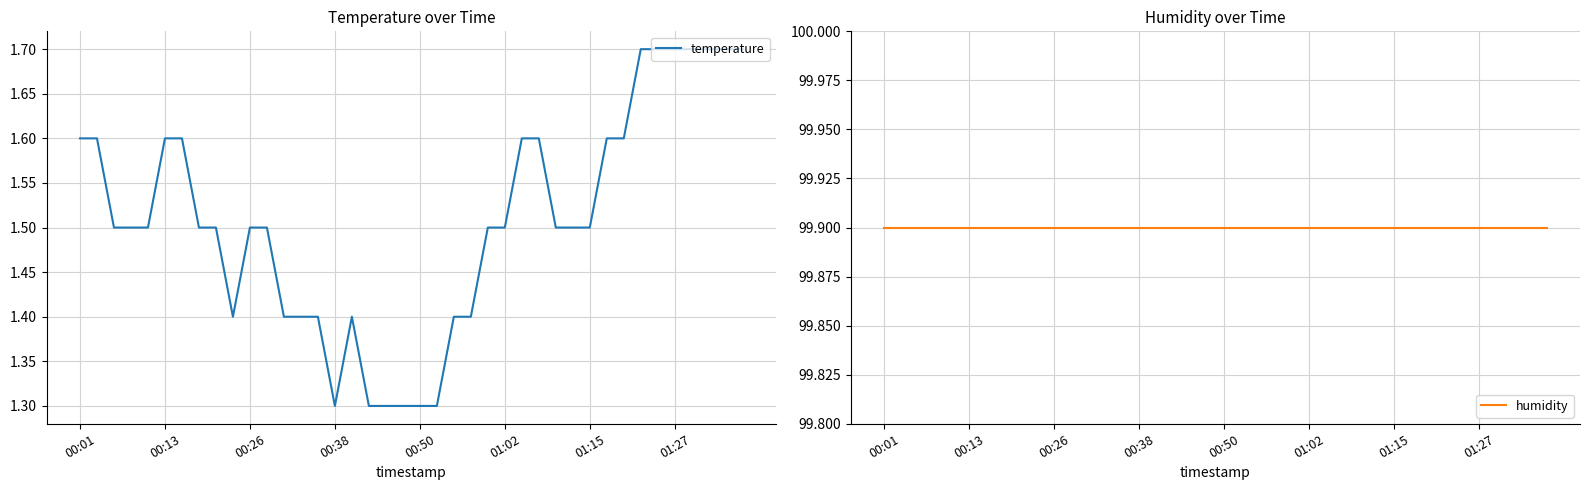

Where is the first local minimum for temperature?

9